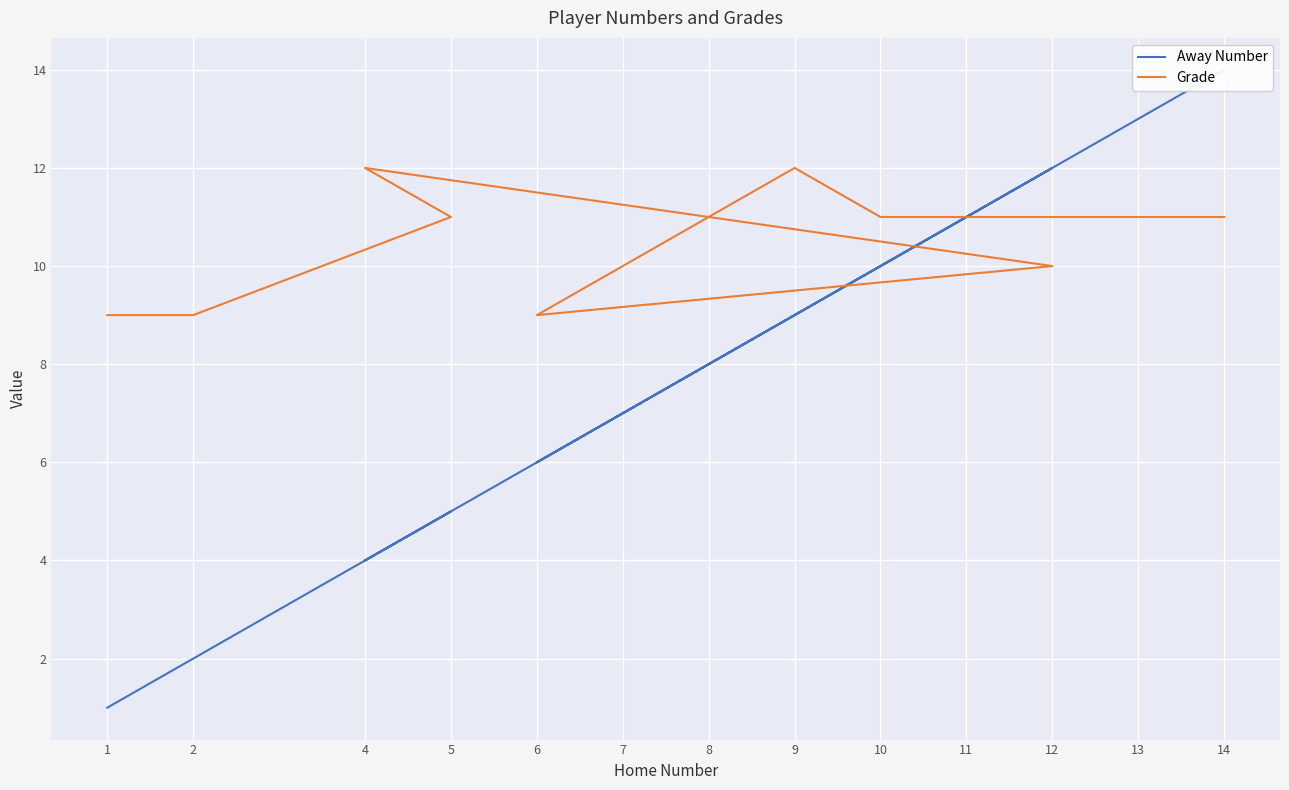

At which category is the sum across all series the highest?

14